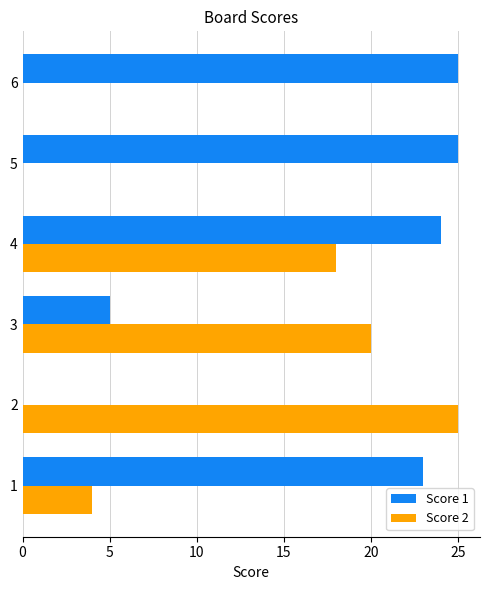

True or false: Score 2 has a value of 25 at 2.

True